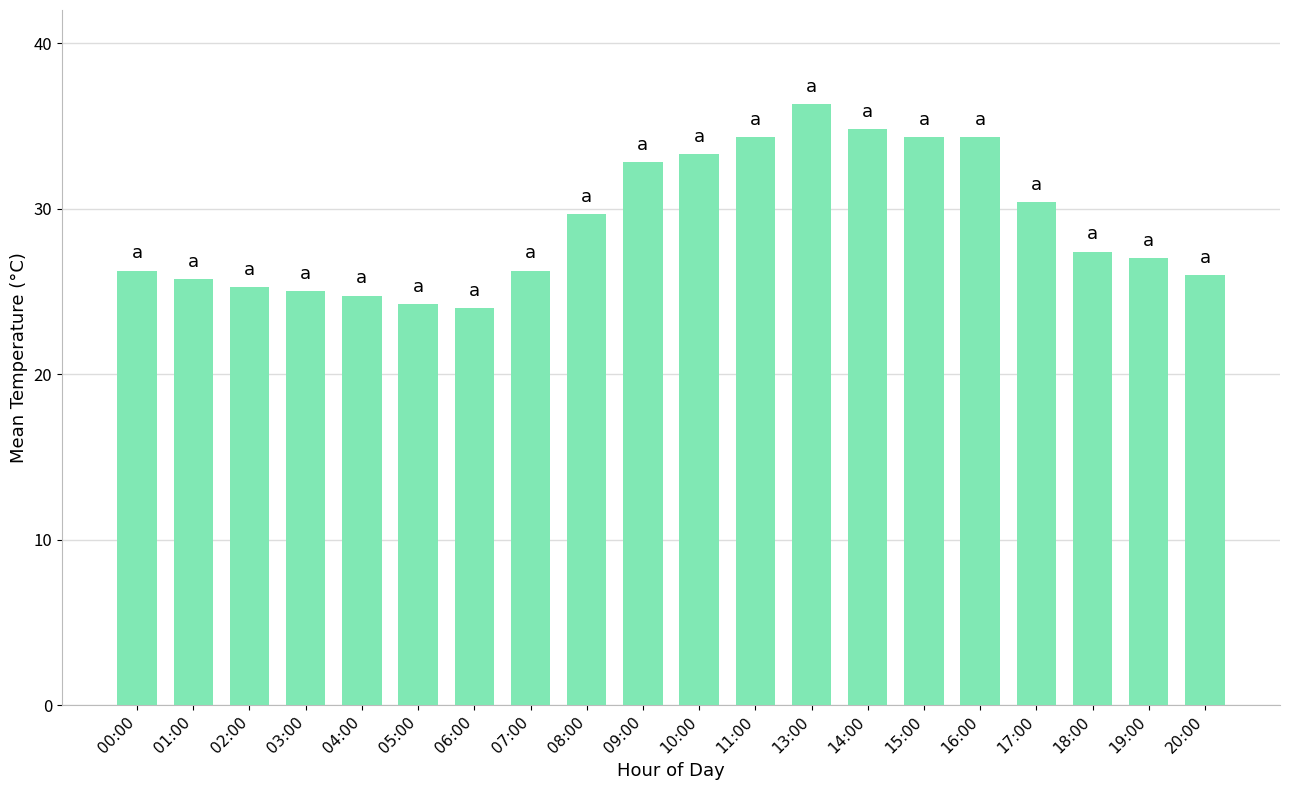

What is the difference between the values at 10:00 and 19:00?

6.3